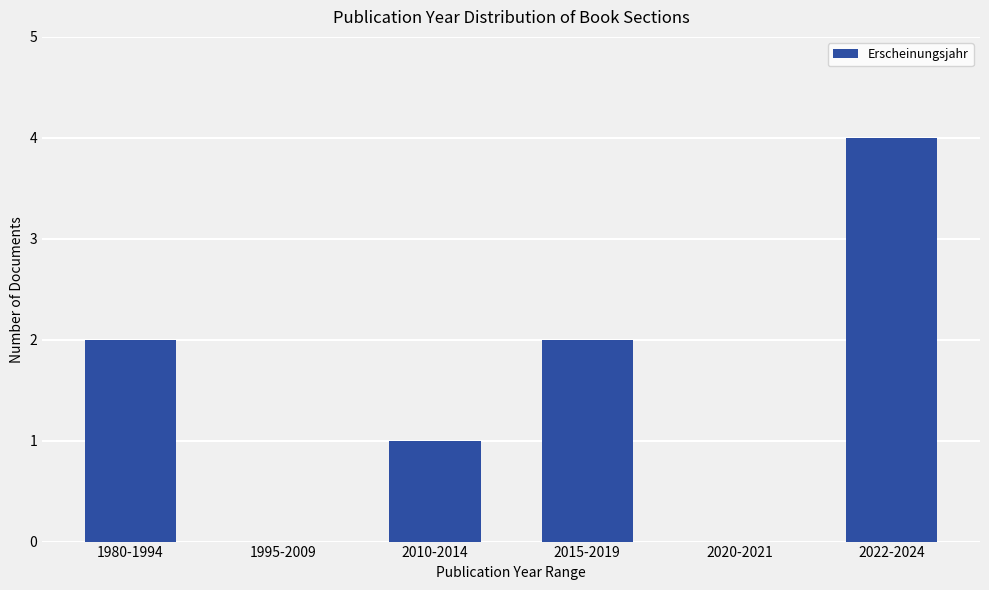

The chart shows a value of 6 at 2022-2024. True or false?

False